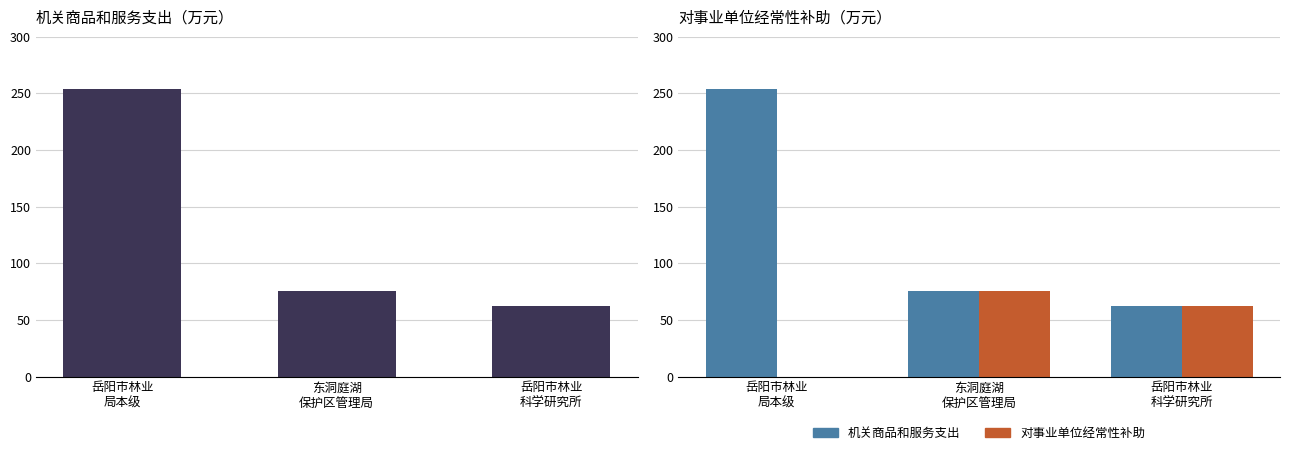

Is the value of 对事业单位经常性补助 at 岳阳市林业
局本级 greater than the value of 机关商品和服务支出 at 岳阳市林业
局本级?

No